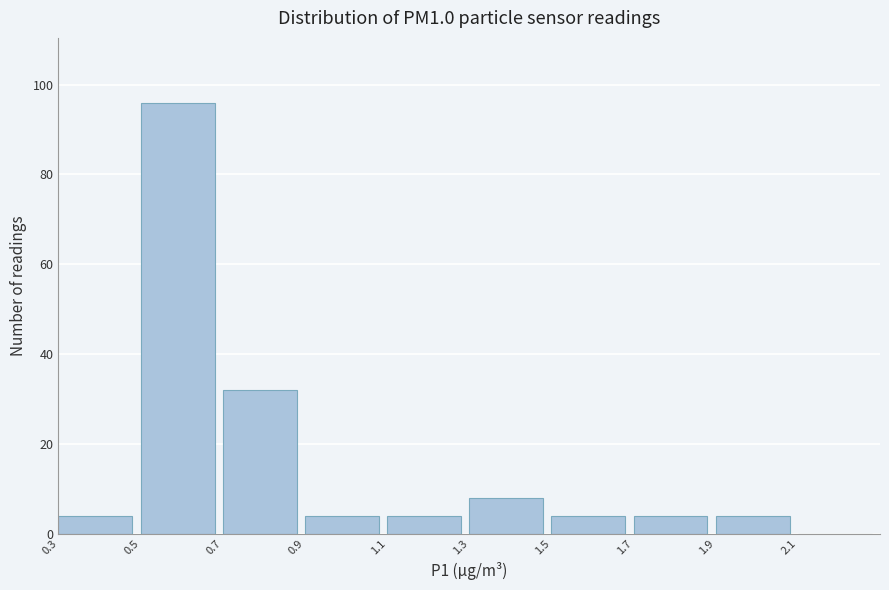

Over which range of the x-axis is the bar tallest?

0.5 to 0.7